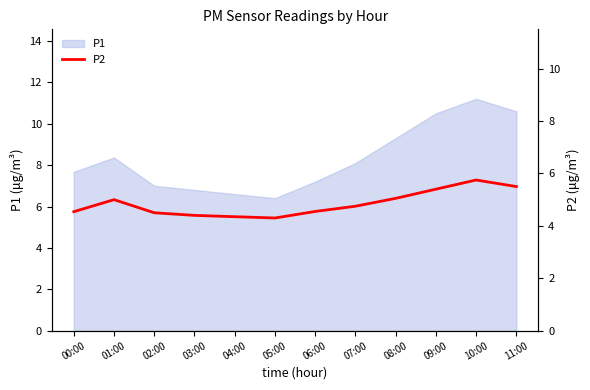

True or false: P1 has a value of 7.7 at 00:00.

True